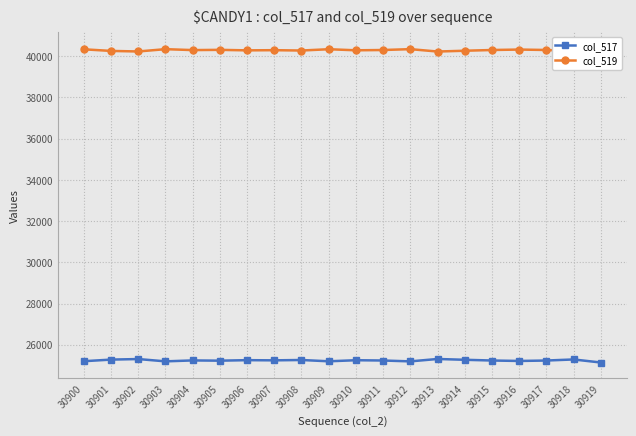

The col_519 series shows 40398 at 30919. True or false?

True